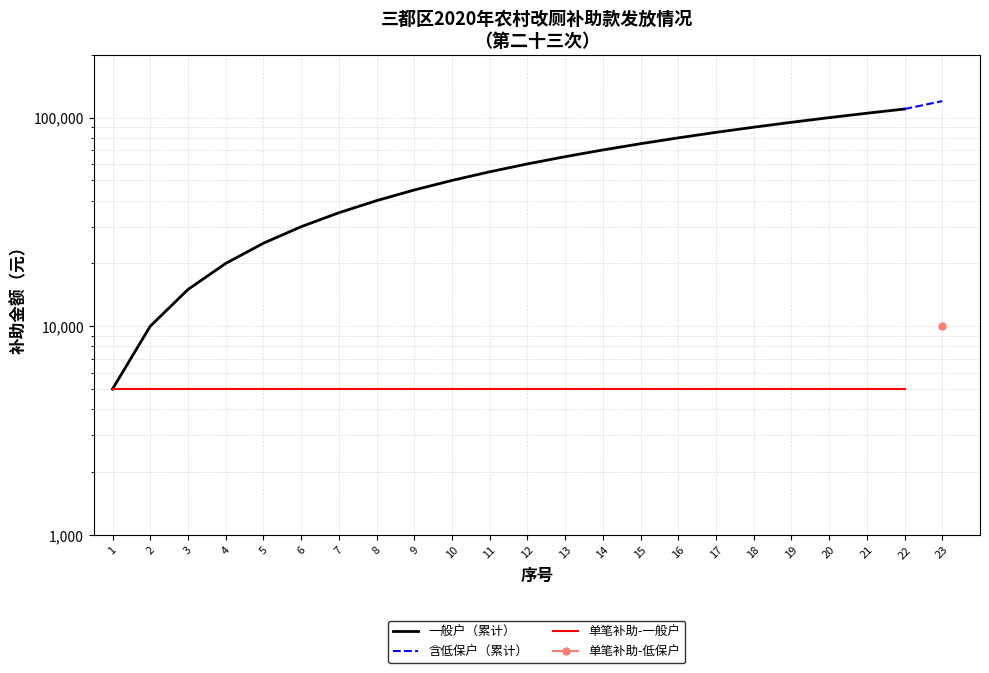

The chart shows a value of 65000 at 13. True or false?

True